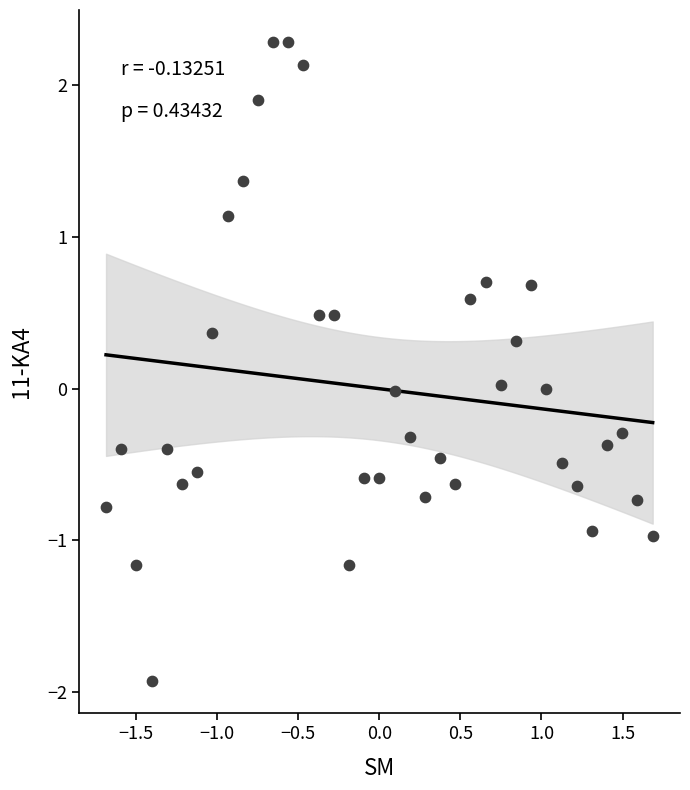

What is the range of X values (max minus min)?

3.4